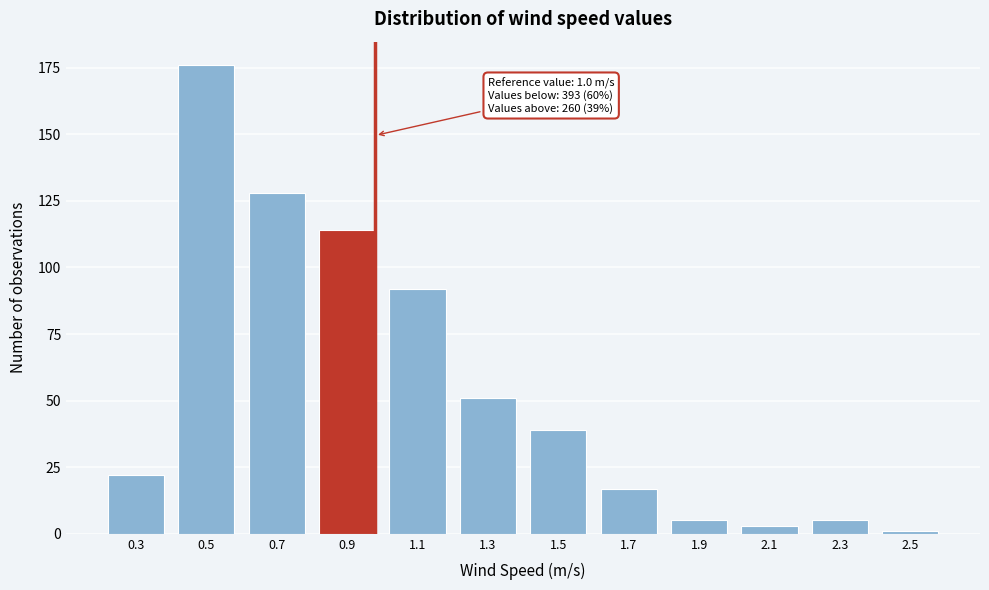

Reading left to right, list all the values displayed in this chart.

0.3=22	0.5=176	0.7=128	0.9=114	1.1=92	1.3=51	1.5=39	1.7=17	1.9=5	2.1=3	2.3=5	2.5=1